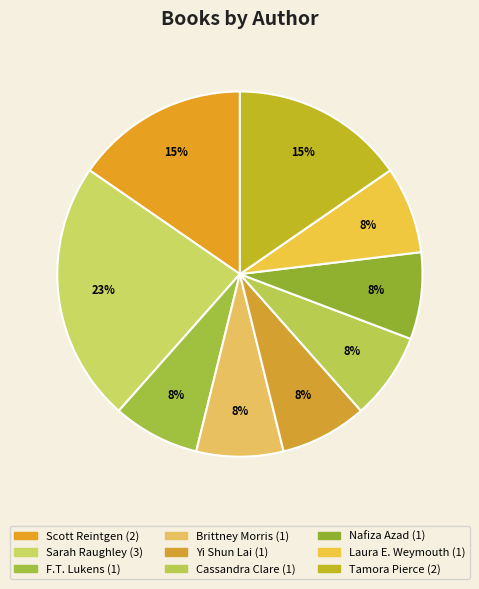

To the nearest percent, what portion does Yi Shun Lai represent?

8%